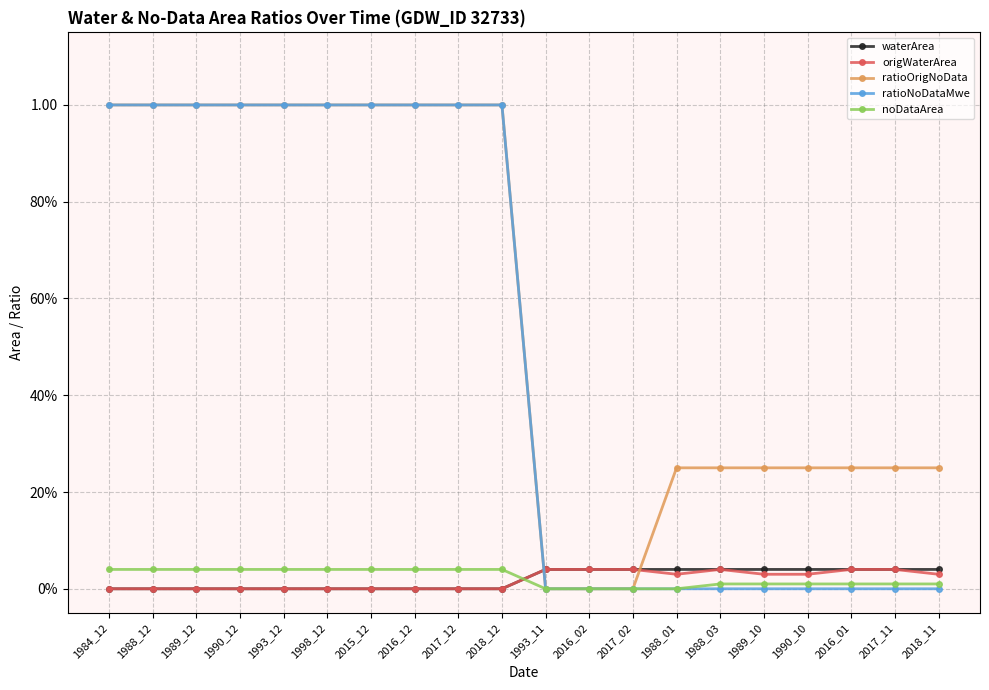

Rank the series at 1989_12 from highest to lowest value.

ratioOrigNoData, ratioNoDataMwe, noDataArea, waterArea, origWaterArea